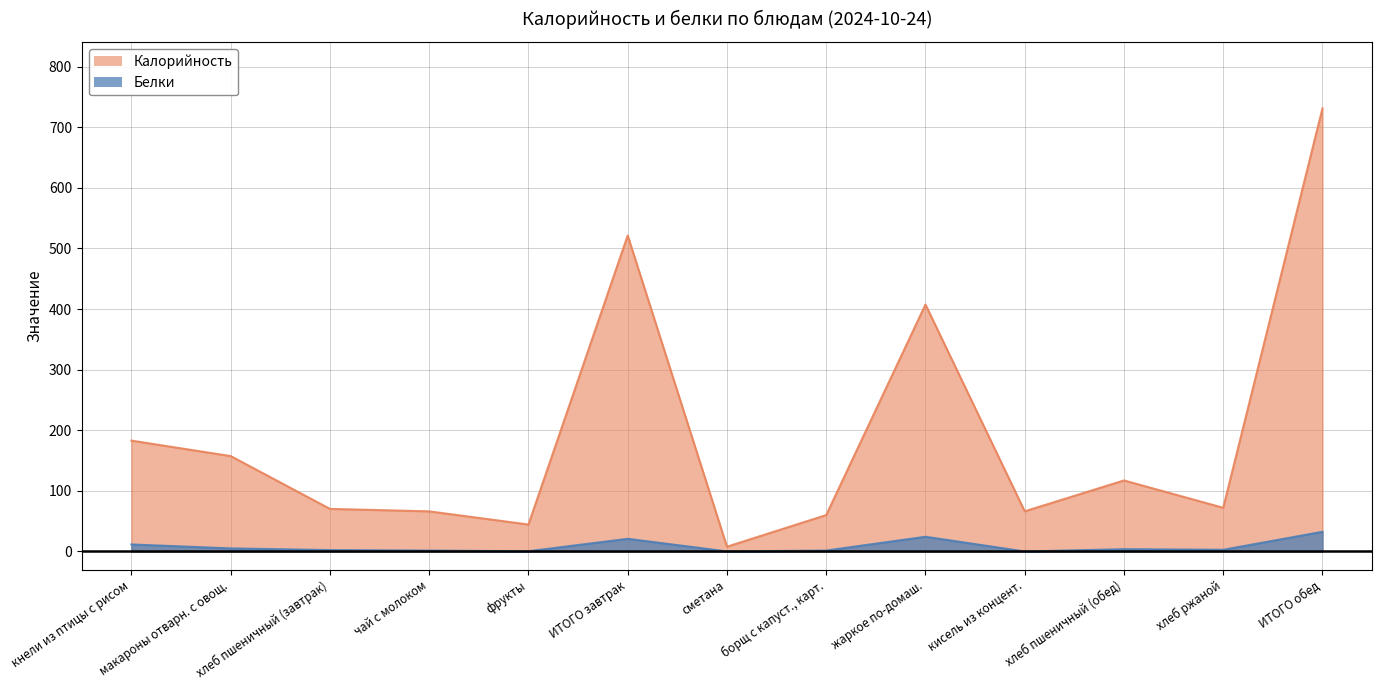

What is the value of the Калорийность point at the 1st from the left?

182.9